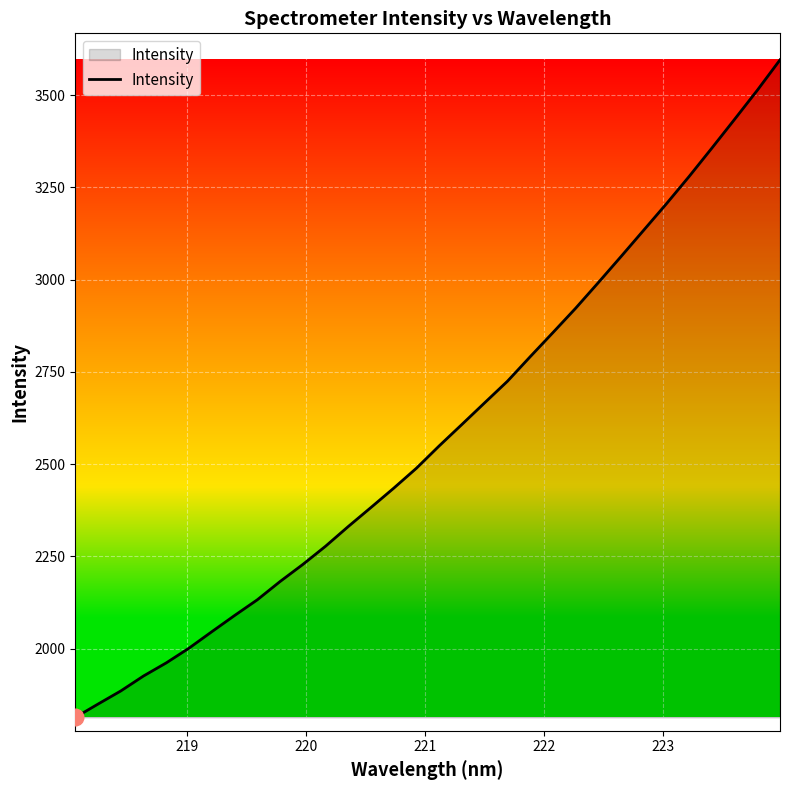

What is the difference between the maximum and minimum values?

1782.5